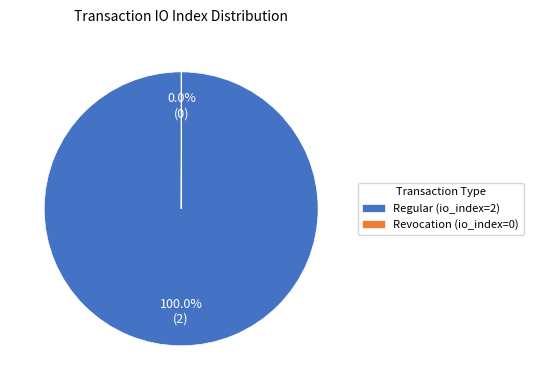

What is the largest slice in the pie chart?

Regular (io_index=2)